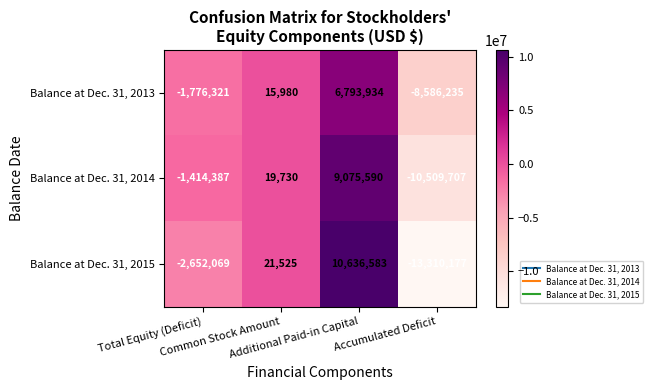

How many Balance at Dec. 31, 2013 values are between -1776321 and 6793934?

3